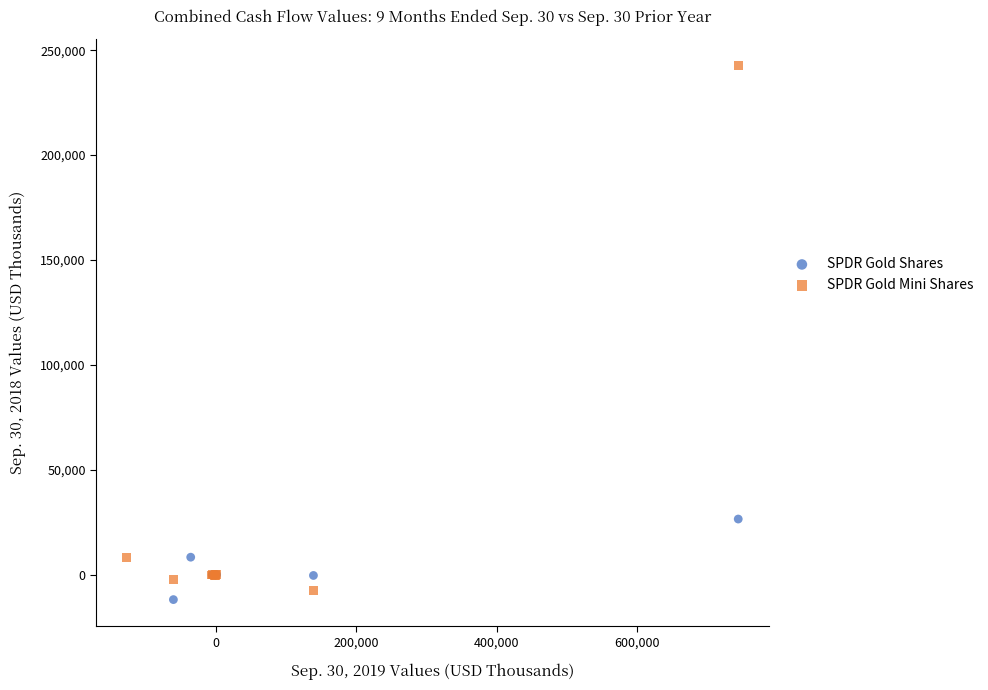

Which series reaches the maximum Y coordinate?

SPDR Gold Mini Shares